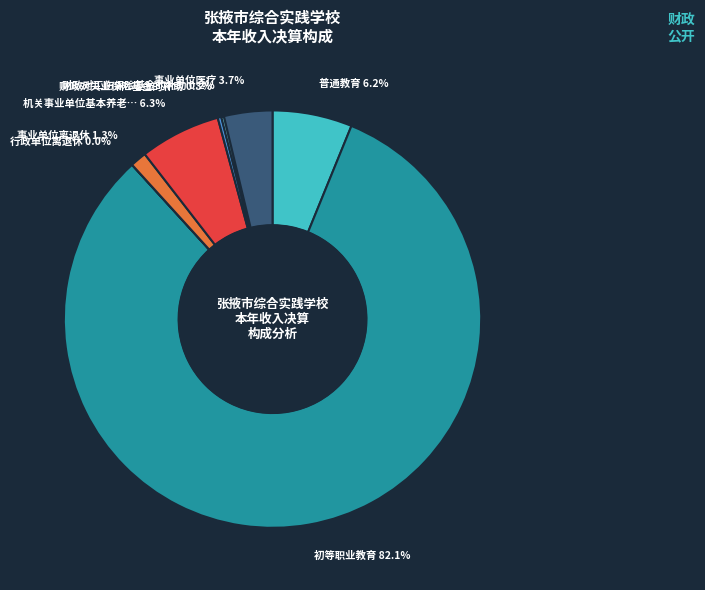

Is there any slice that represents more than half of the pie?

Yes